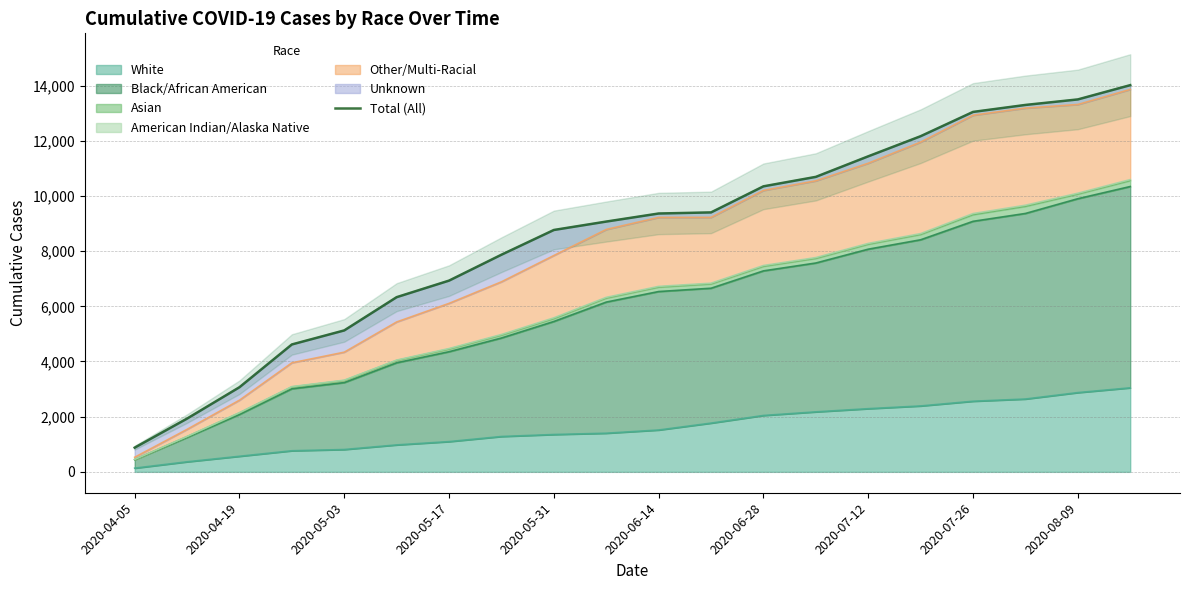

What is the highest value of the White series?

3046